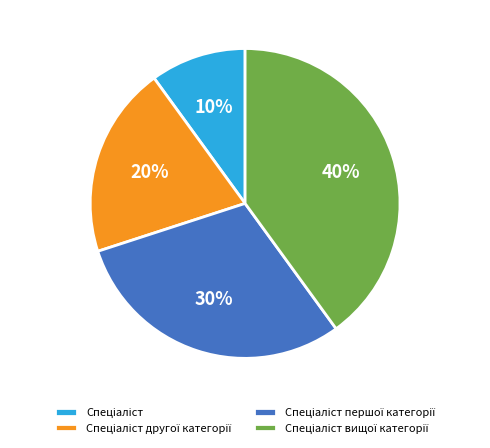

To the nearest percent, what is the average slice percentage?

25%